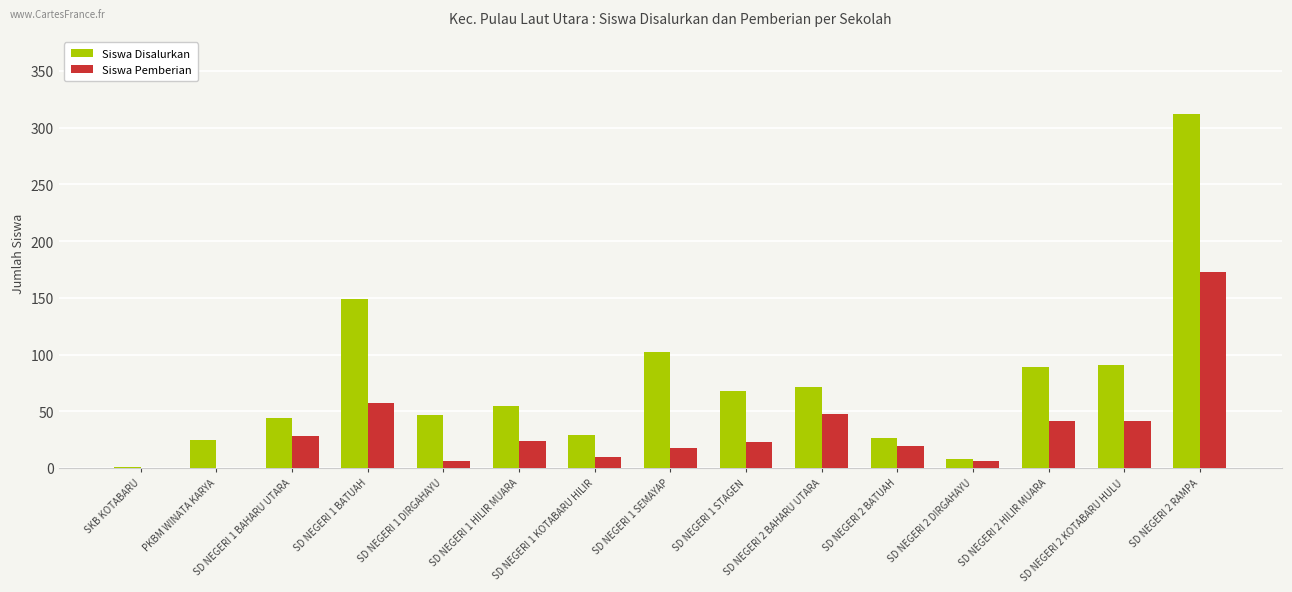

What is the sum of all Siswa Disalurkan values?

1117